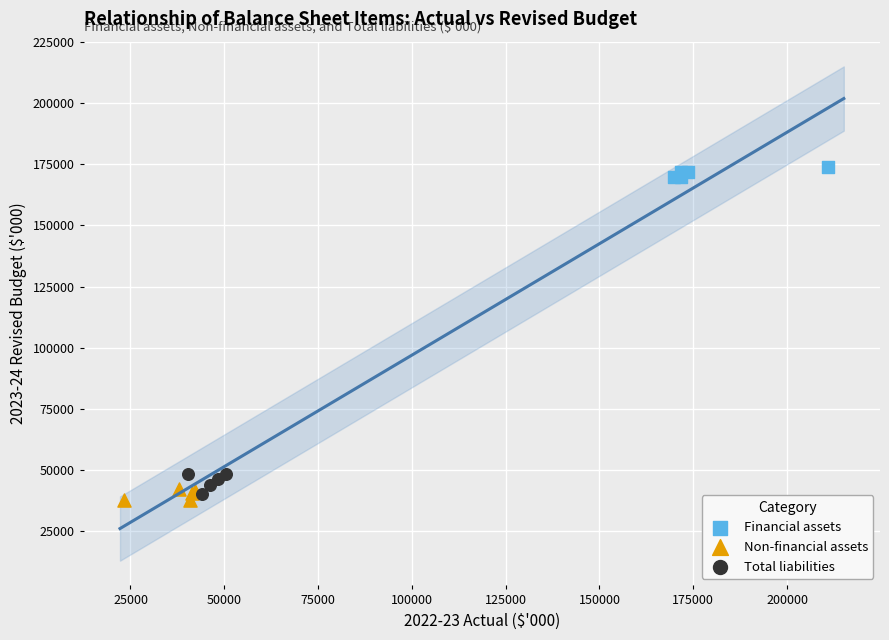

What are all the series names shown in the legend?

Financial assets, Non-financial assets, Total liabilities